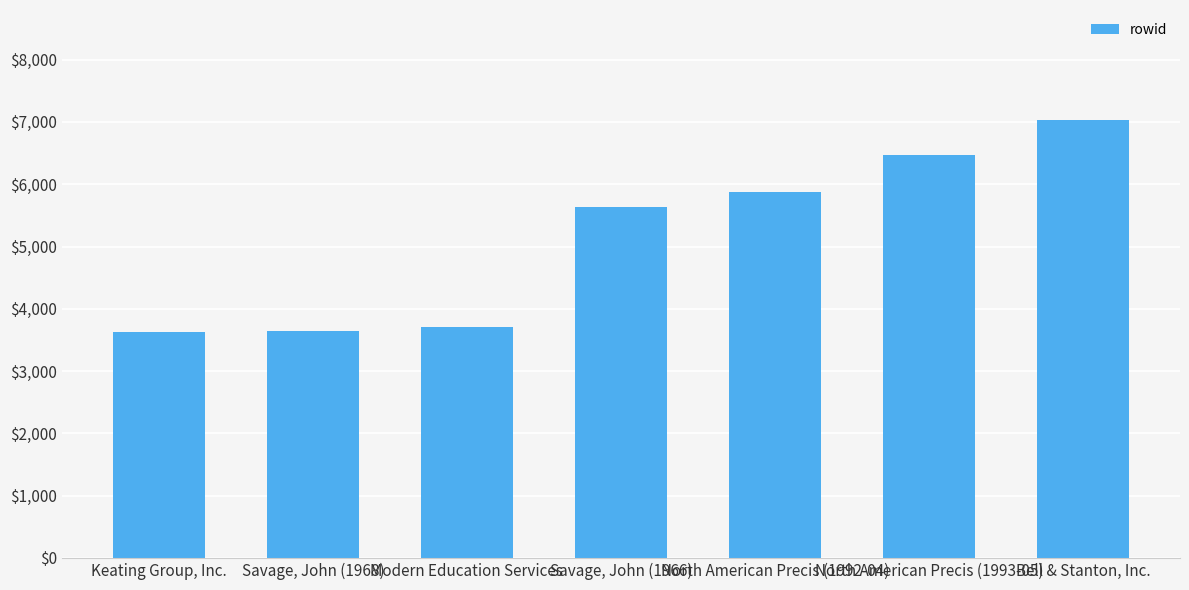

How many data points does each series have?

7